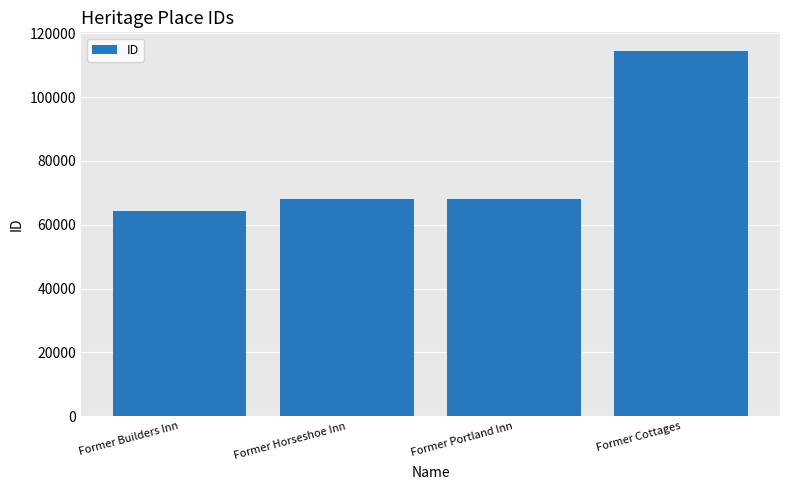

At which category does the chart reach its minimum across all series?

Former Builders Inn